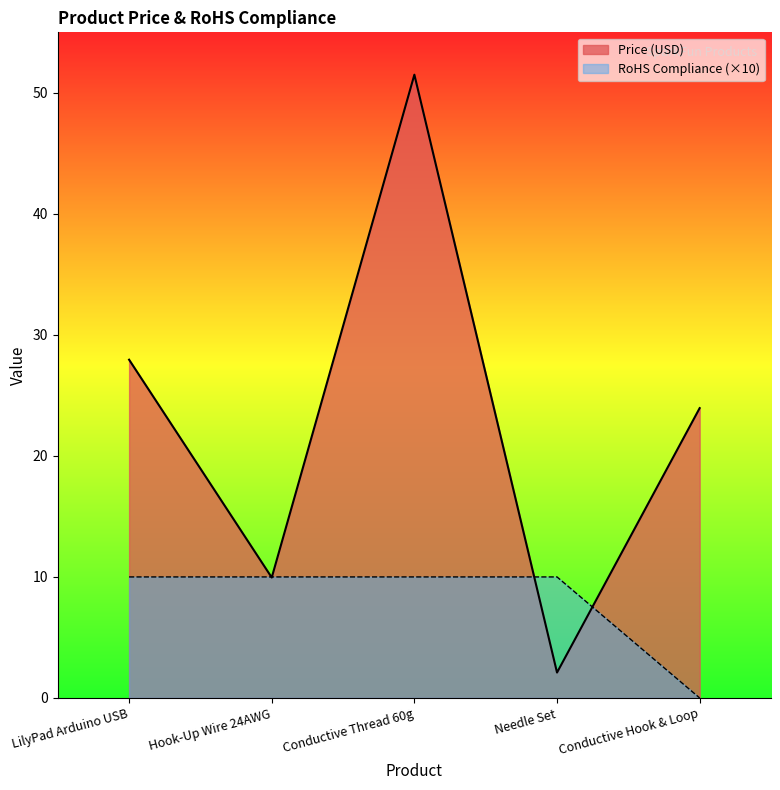

Between Conductive Thread 60g and Conductive Hook & Loop, which is larger?

Conductive Thread 60g